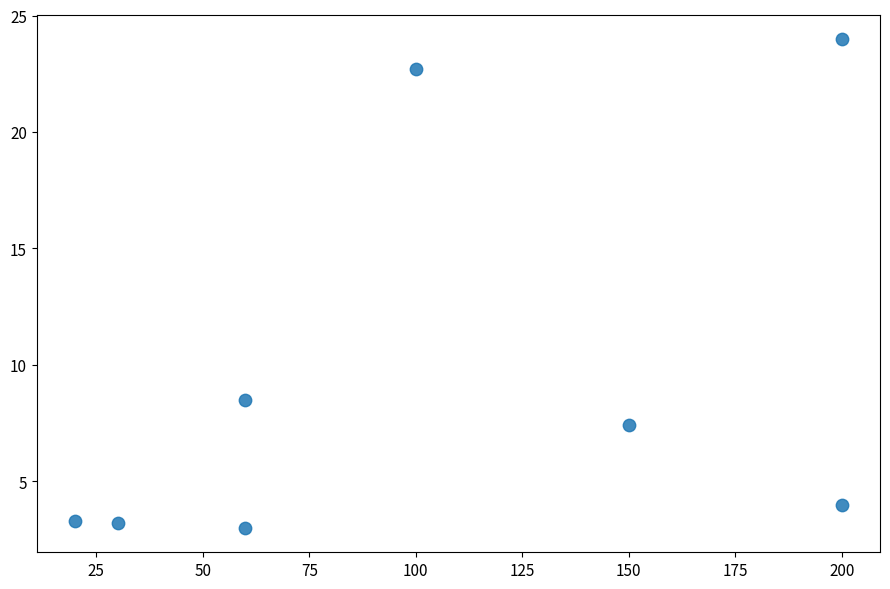

What is the average Y value?

9.5